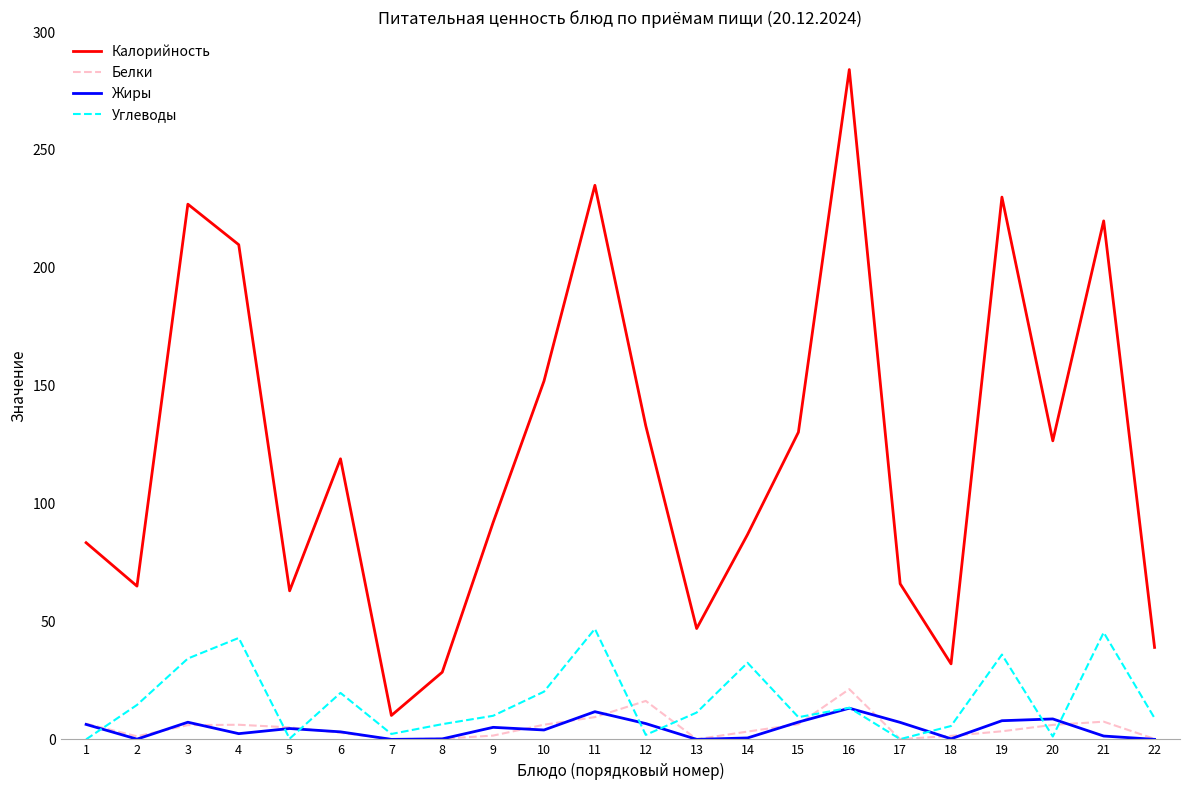

True or false: Углеводы and Калорийность cross at least once.

False